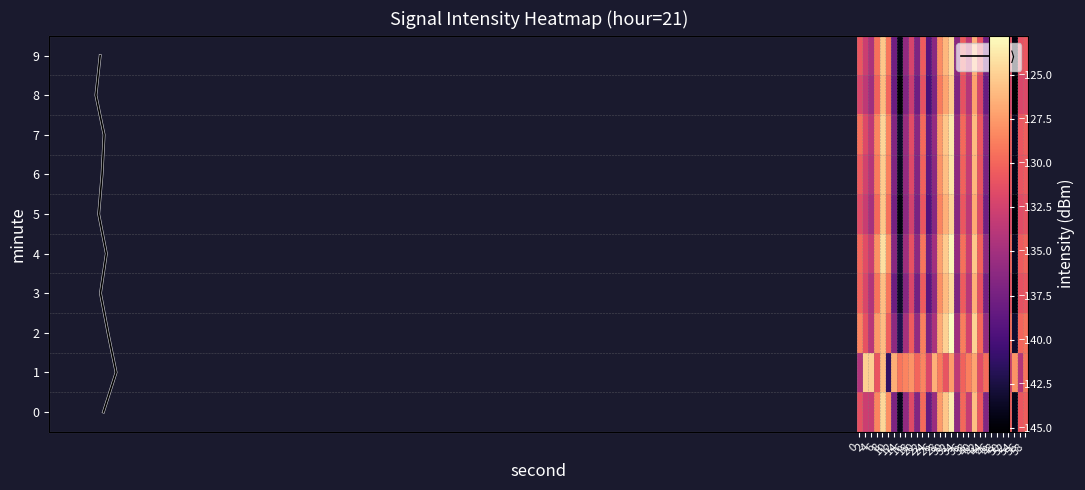

What is the total value across all series at 36?

-1301.5